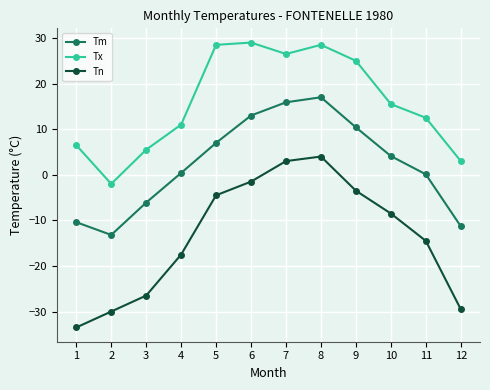

Is this an area chart (filled region under the line)?

No